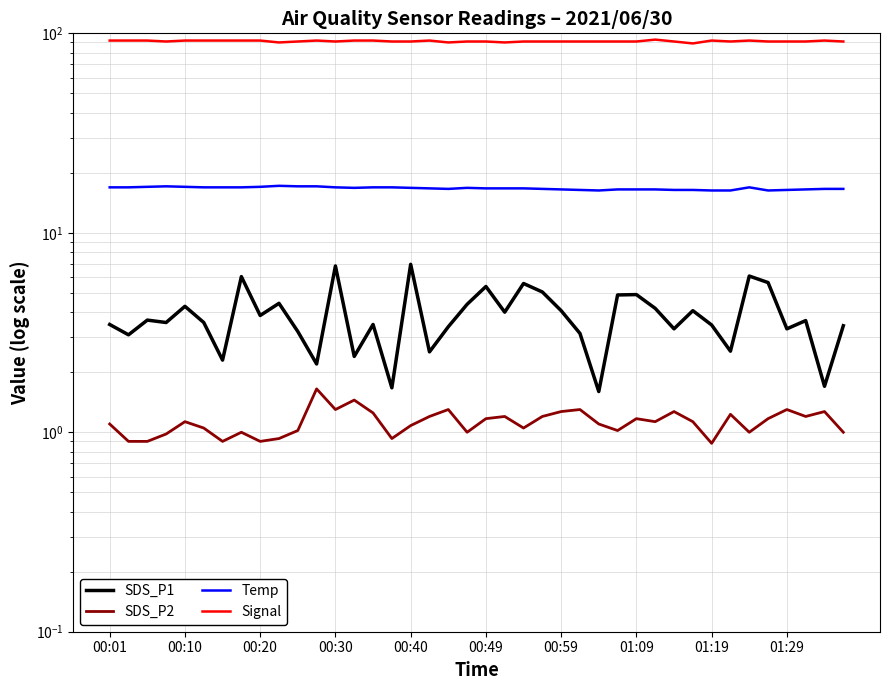

At 01:29, list the series in order from largest to smallest.

Signal, Temp, SDS_P1, SDS_P2